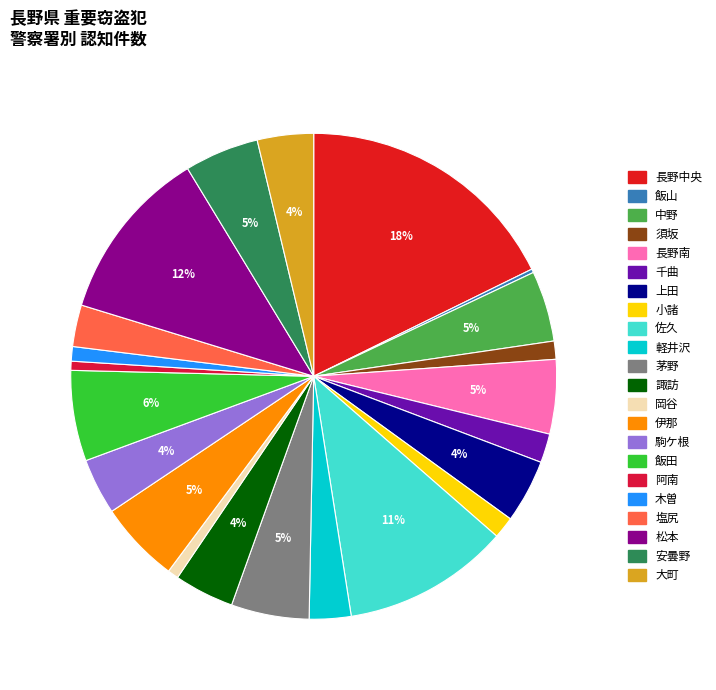

Does 諏訪 represent more than half of the total?

No